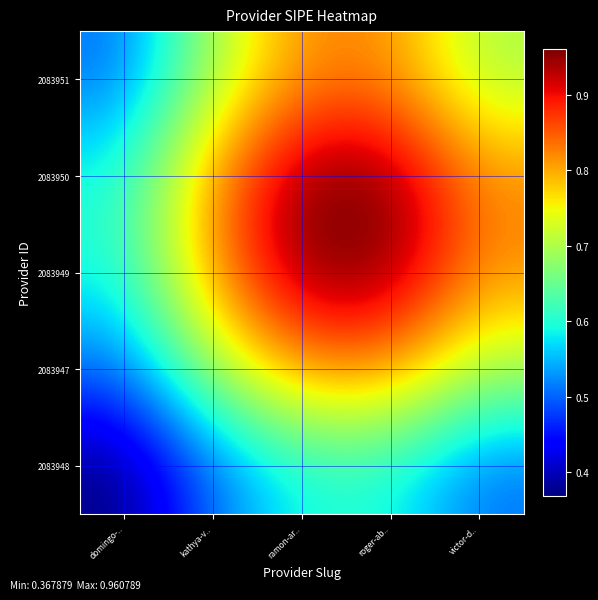

Which label corresponds to the smallest value in the chart?

domingo-..